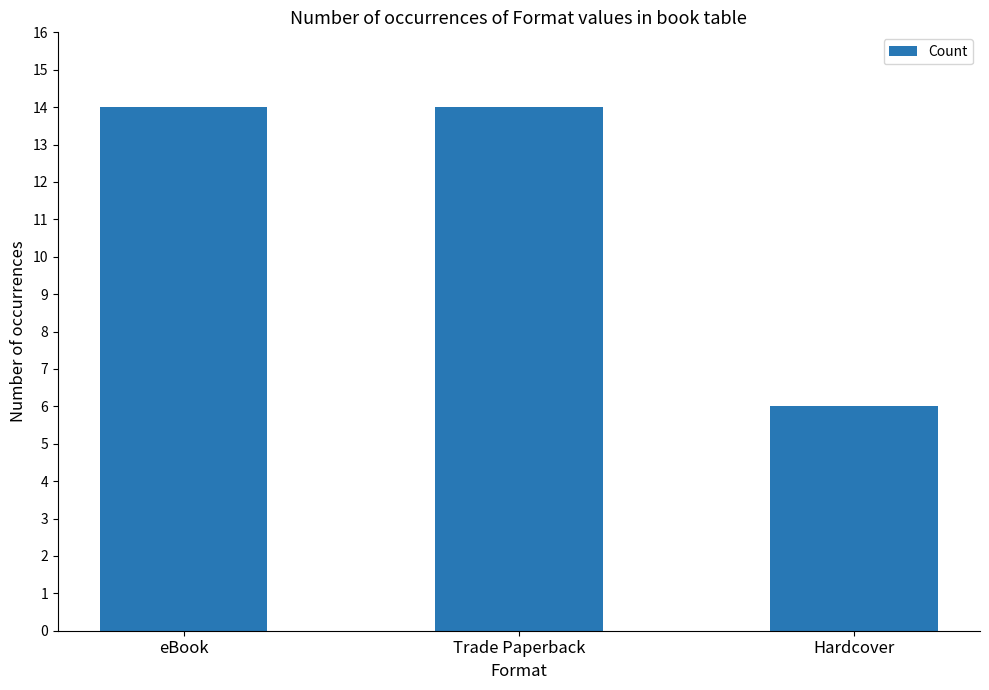

What value does the data have at Hardcover?

6